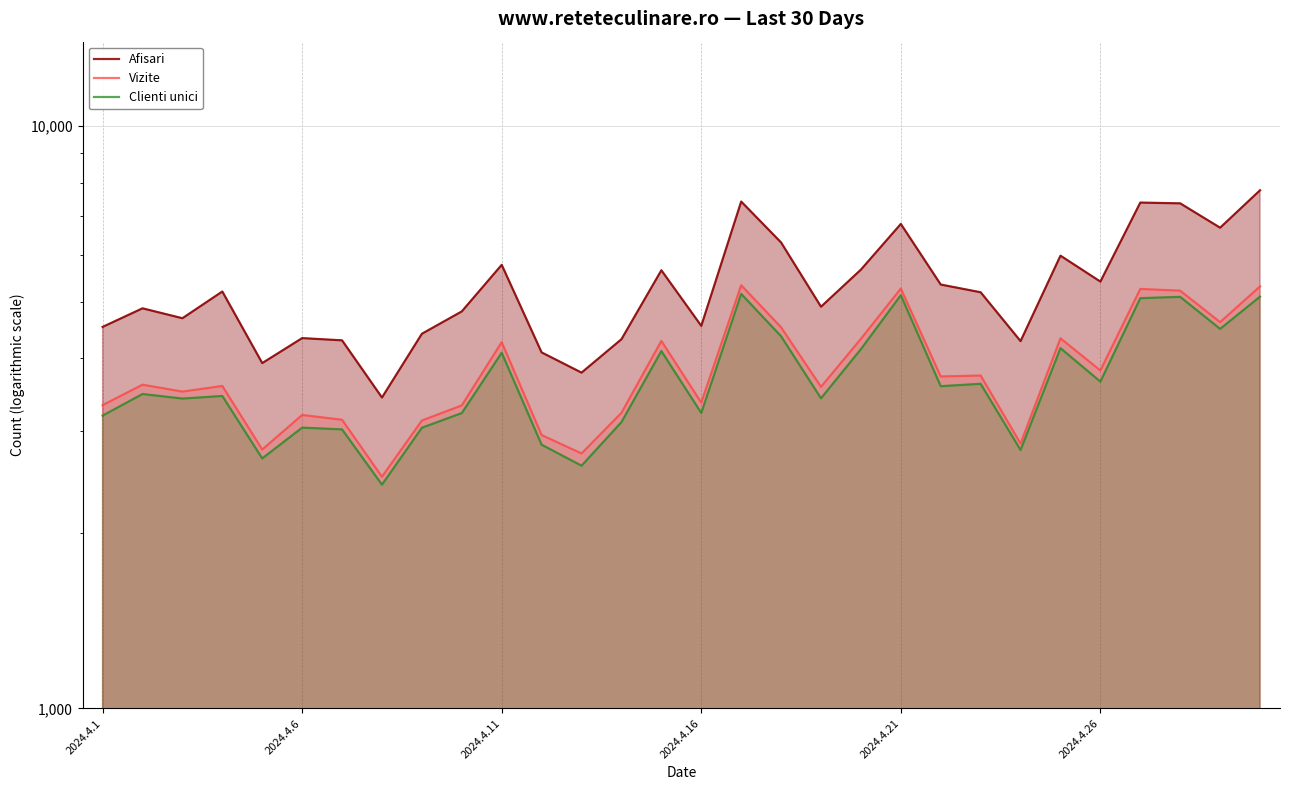

Between 28 and 23, which is larger?

28